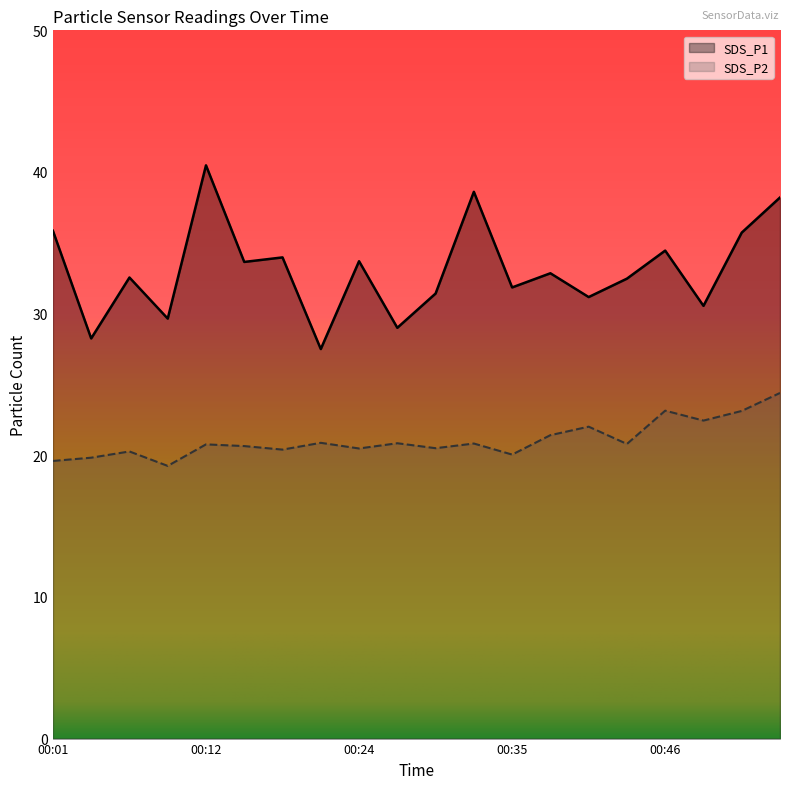

Which series has the largest range (max minus min)?

SDS_P1